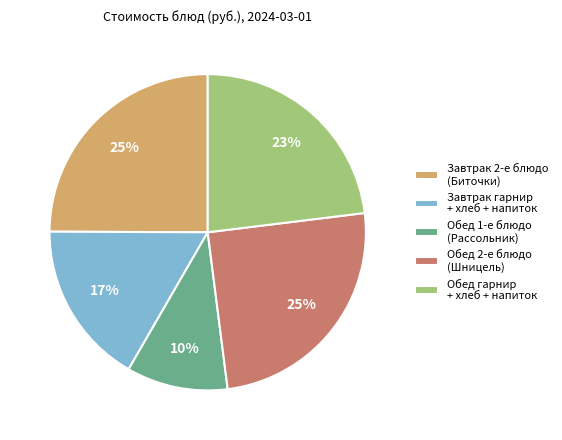

The Обед гарнир + хлеб + напиток slice represents 11% of the pie. True or false?

False